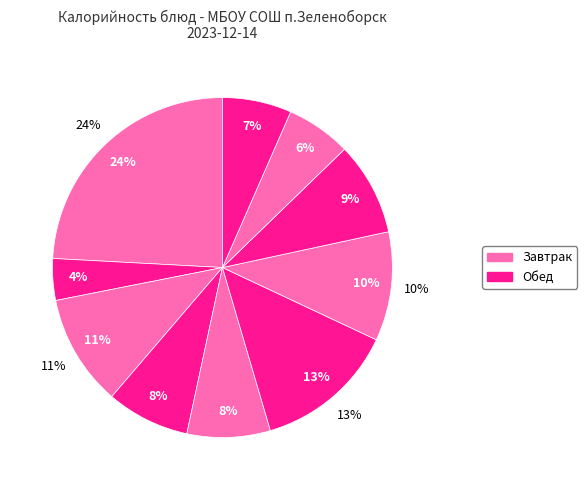

To the nearest percent, what is the difference between the largest and smallest slice percentages?

20%